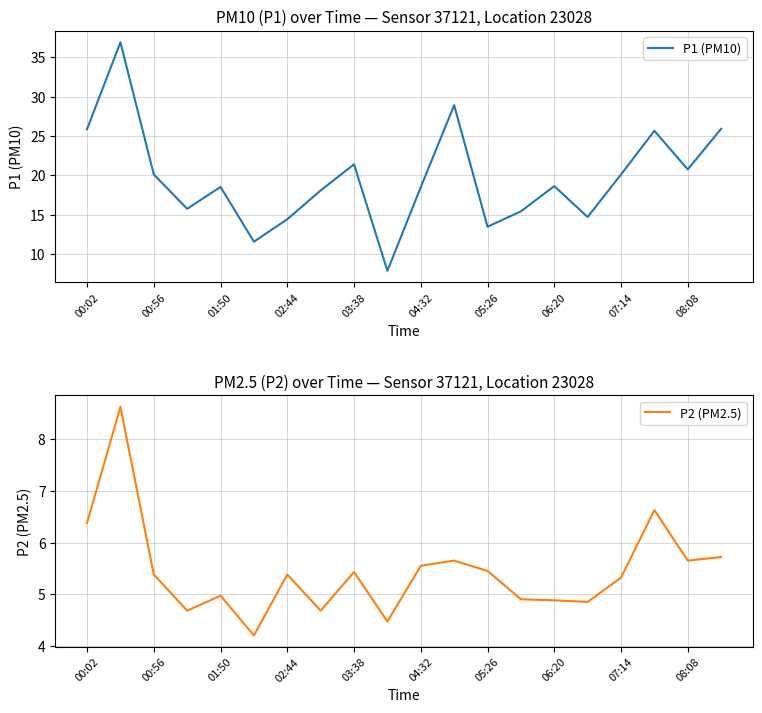

At which label is P1 (PM10) closest to 22?

03:38